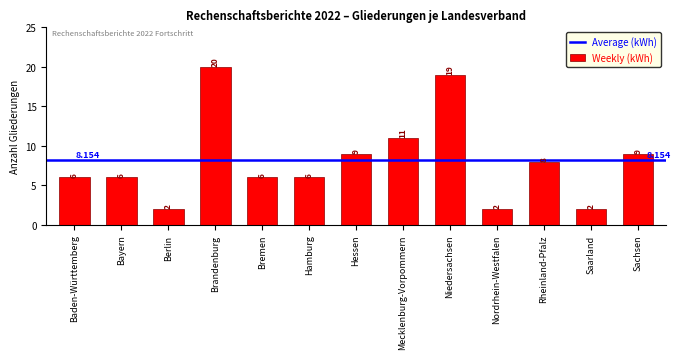

At which label is the value closest to 11?

Mecklenburg-Vorpommern